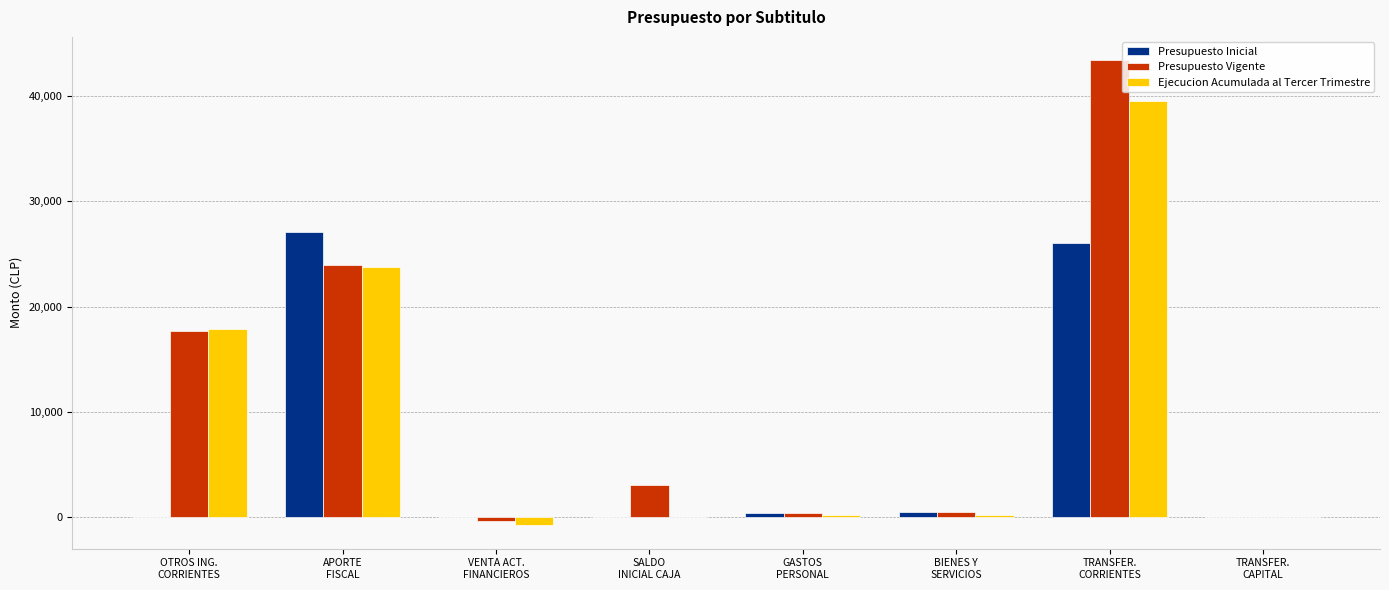

Which category has the highest value in the Ejecucion Acumulada al Tercer Trimestre series?

TRANSFER.
CORRIENTES